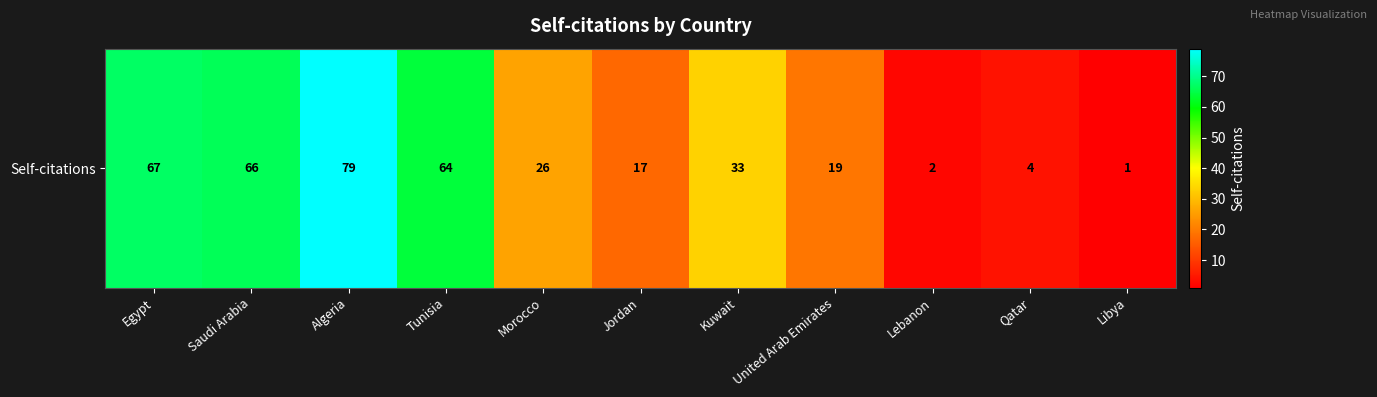

What is the difference between the maximum and minimum values?

78